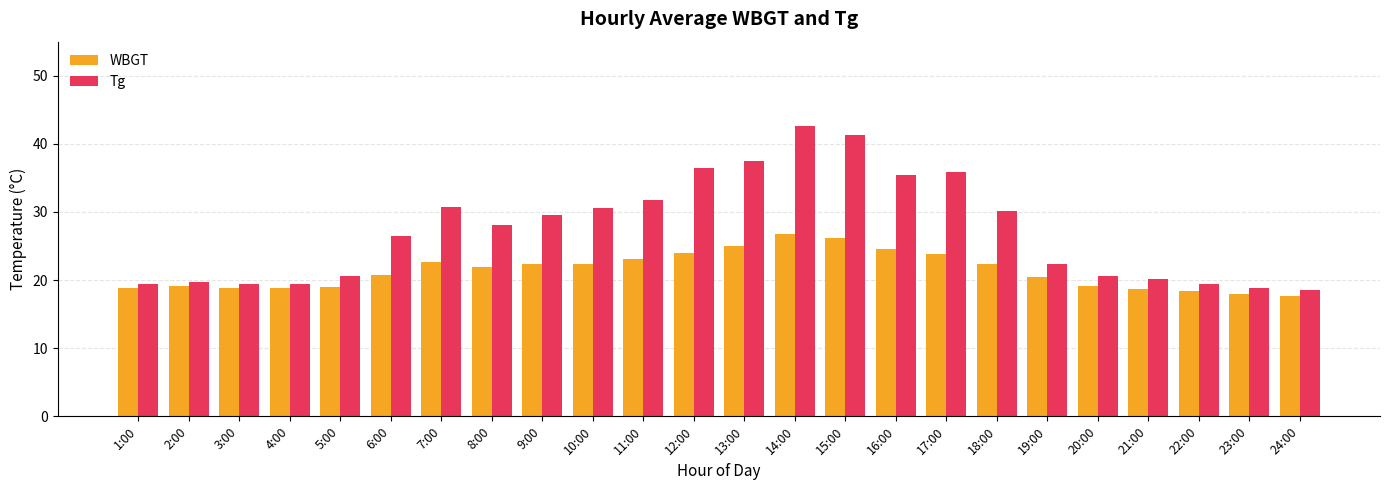

Between 6:00 and 11:00, which series saw the biggest shift?

Tg